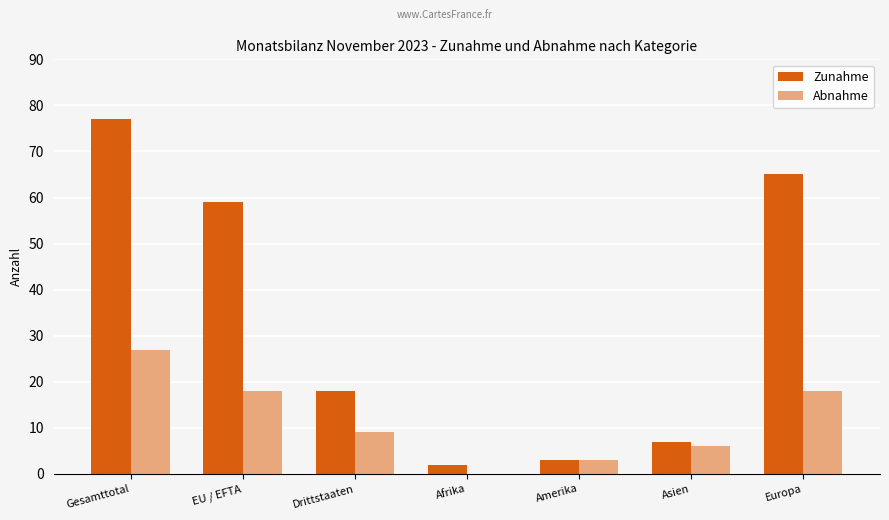

Count the Abnahme values in the range 3 to 18.

5